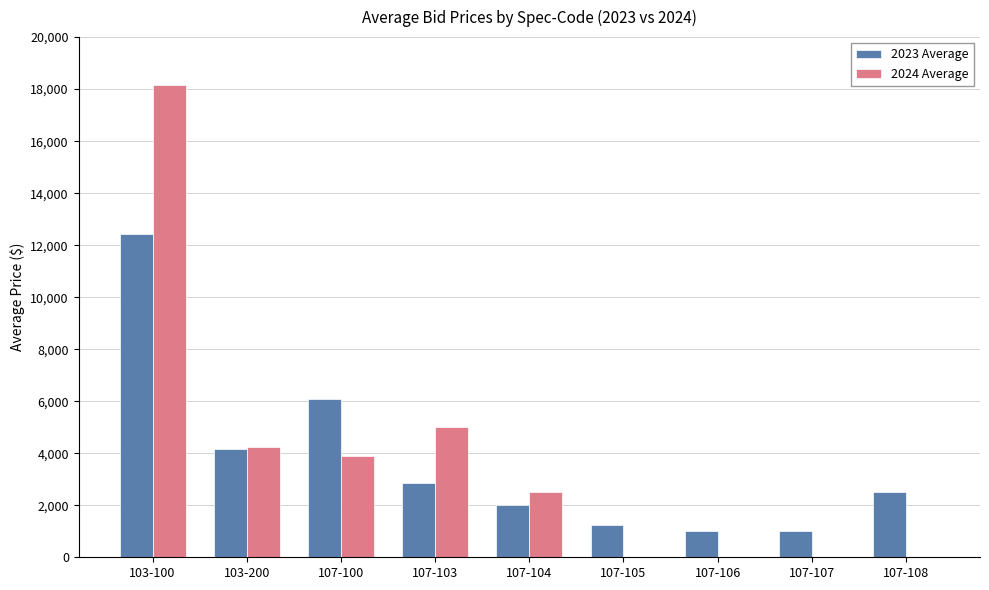

Which series changed the most between 103-200 and 107-105?

2024 Average